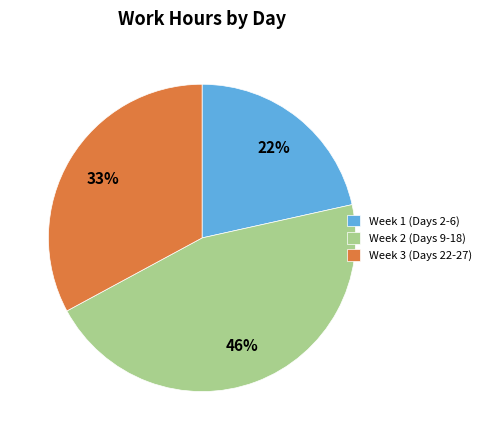

Between Week 2 (Days 9-18) and Week 3 (Days 22-27), which is larger?

Week 2 (Days 9-18)